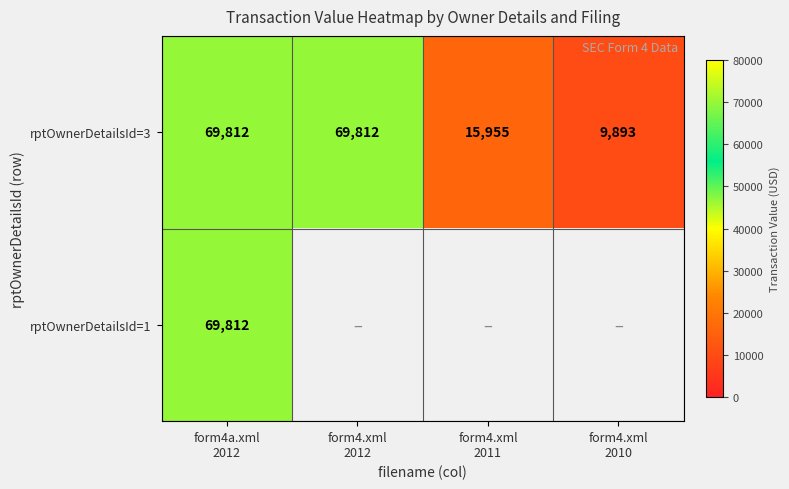

What is the smallest value displayed?

9893.0